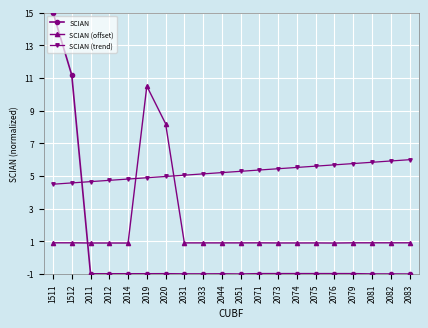

What is the spread (max minus min) of values at 2073?

6.4